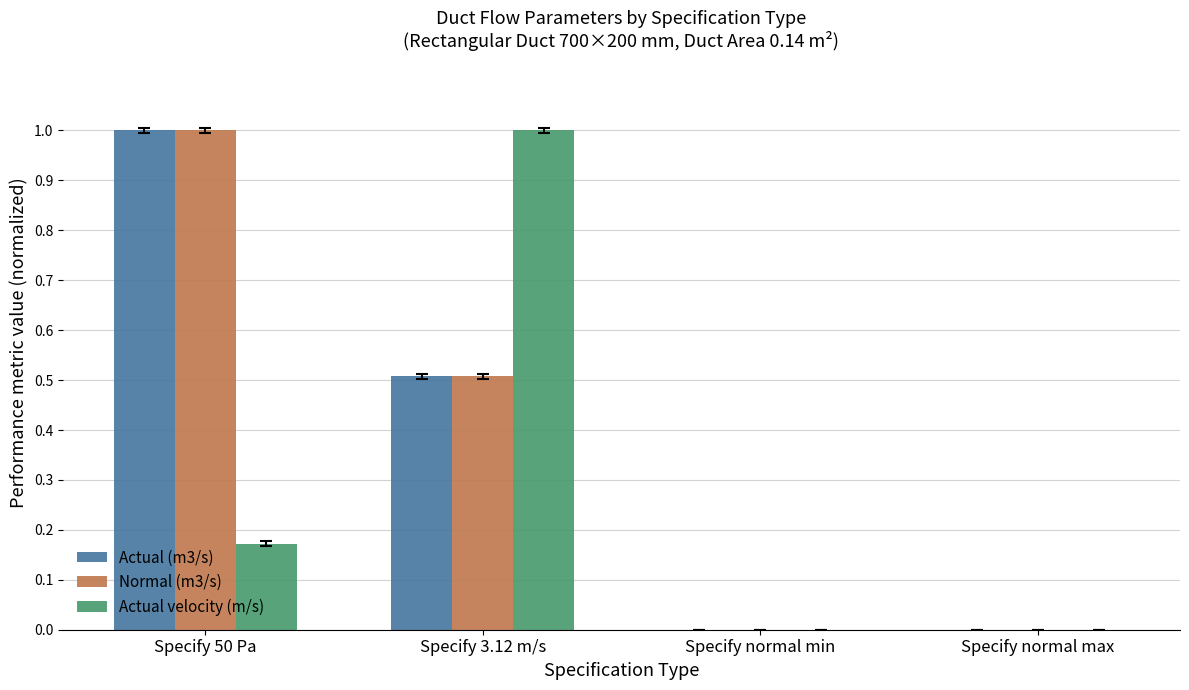

What is the total value across all series at Specify 50 Pa?

2.2